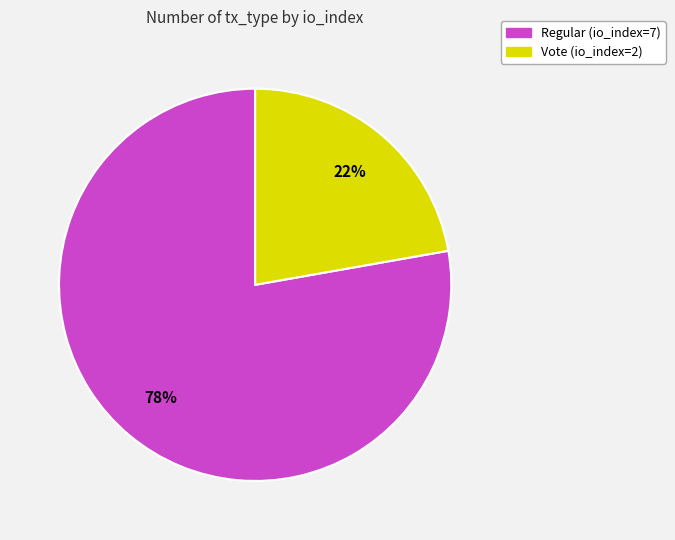

Is the sum of Vote (io_index=2) and Regular (io_index=7) greater than half?

Yes